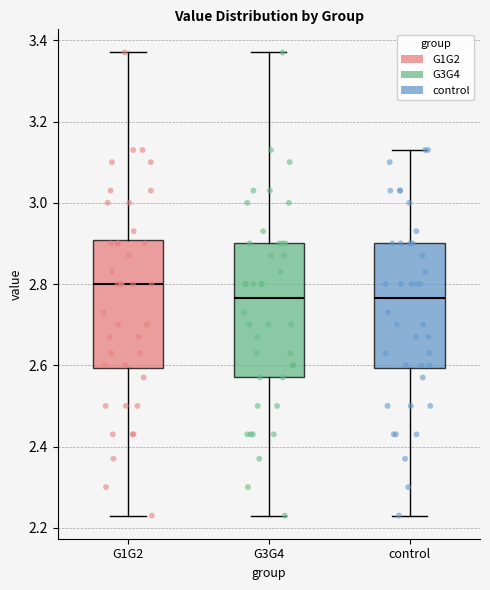

Where does the lower whisker of the box for G3G4 end on the y-axis? The values are not printed on the chart, so give them approximately, as read against the axis.

2.24